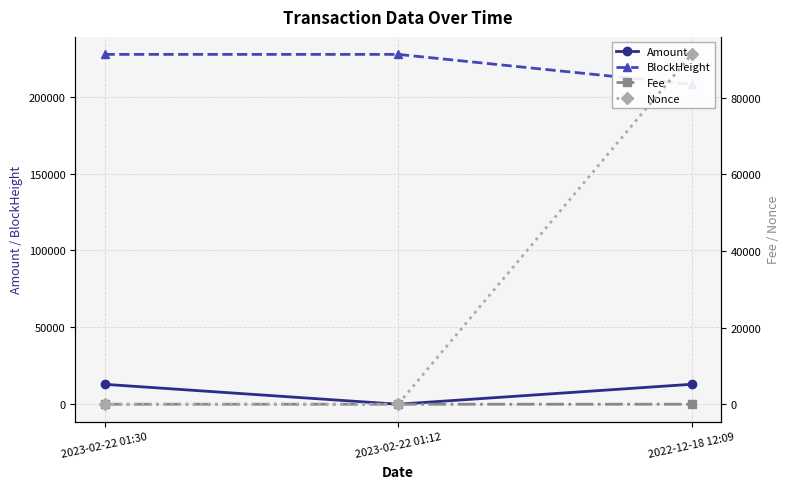

What are all the series names shown in the legend?

Amount, BlockHeight, Fee, Nonce